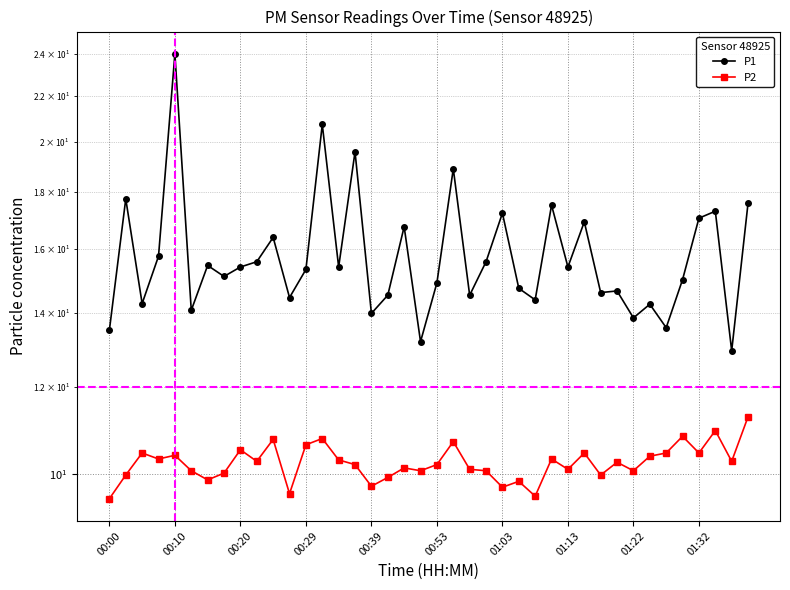

Is it true that P1 equals 26.3 at 10?

False